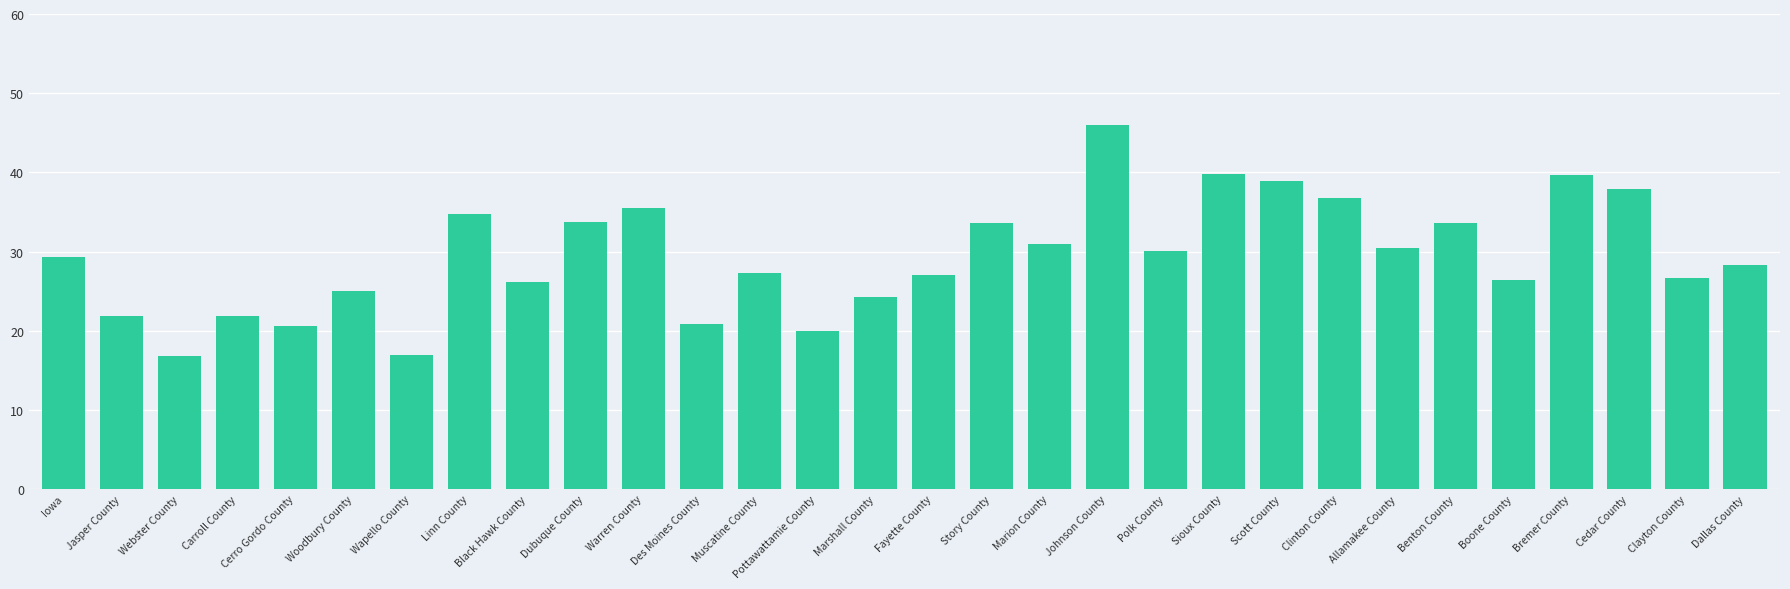

What is the difference between the values at Iowa and Marion County?

1.7